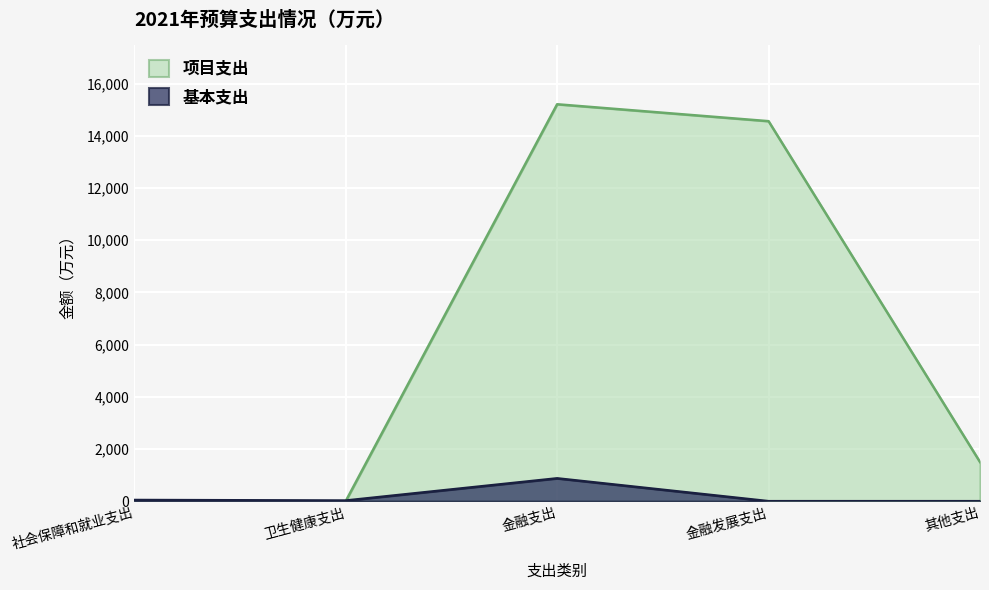

At which label does 基本支出 first exceed 24?

社会保障和就业支出